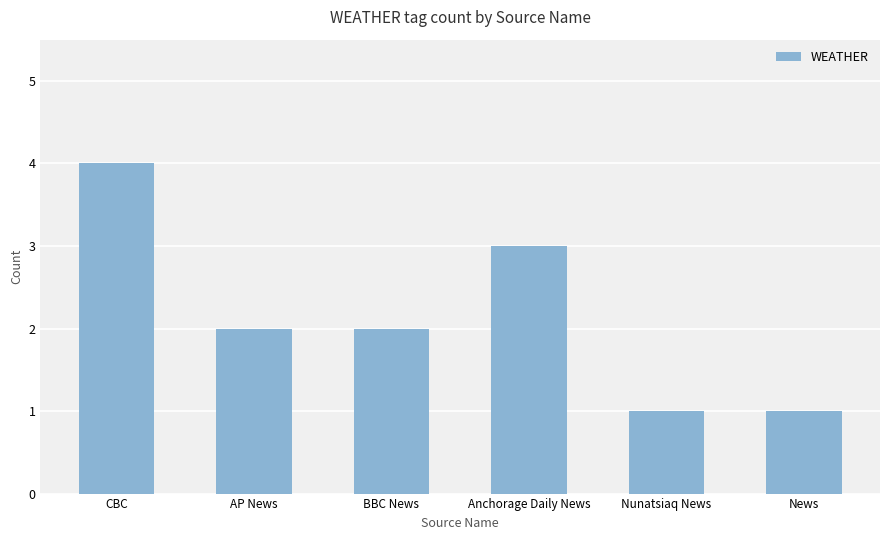

How many bars are there in total?

6